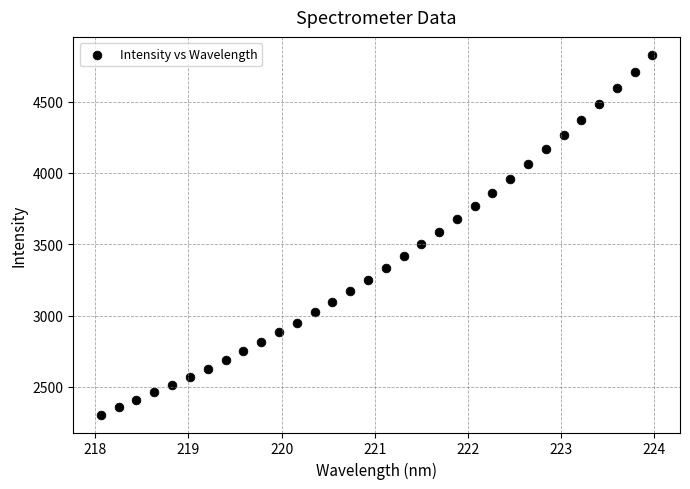

What is the range of Y values (max minus min)?

2521.8